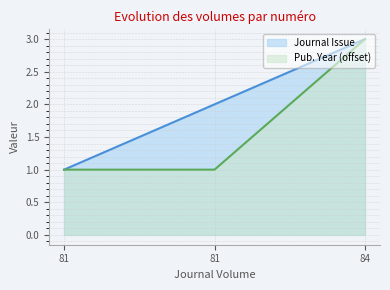

How many series are shown in this chart?

2